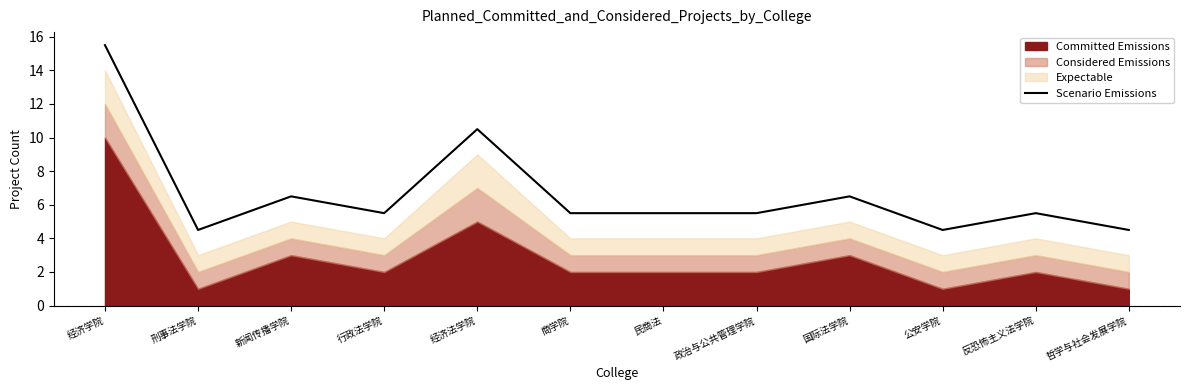

Where is the data nearest to the value 10?

经济法学院